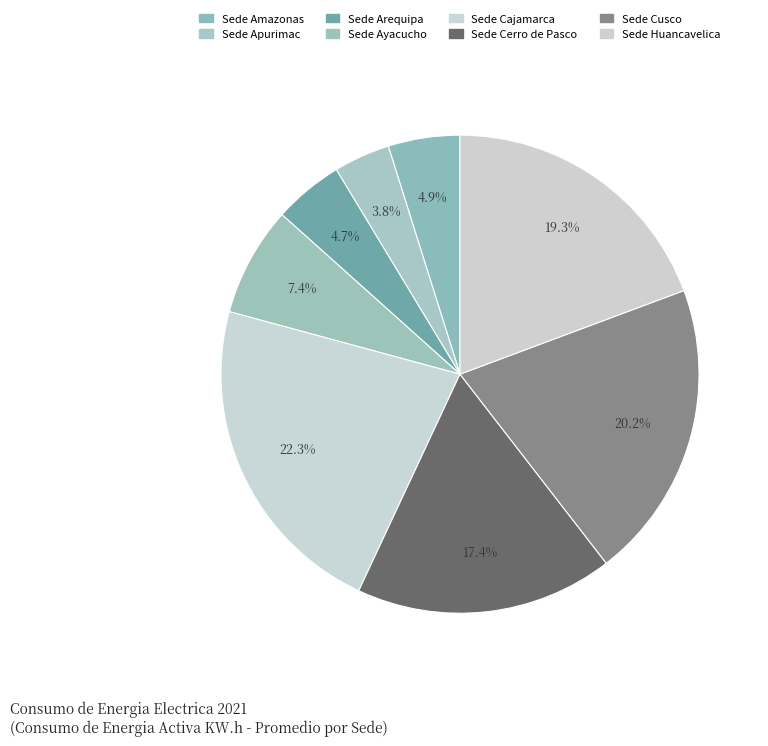

The Sede Arequipa slice represents 1% of the pie. True or false?

False